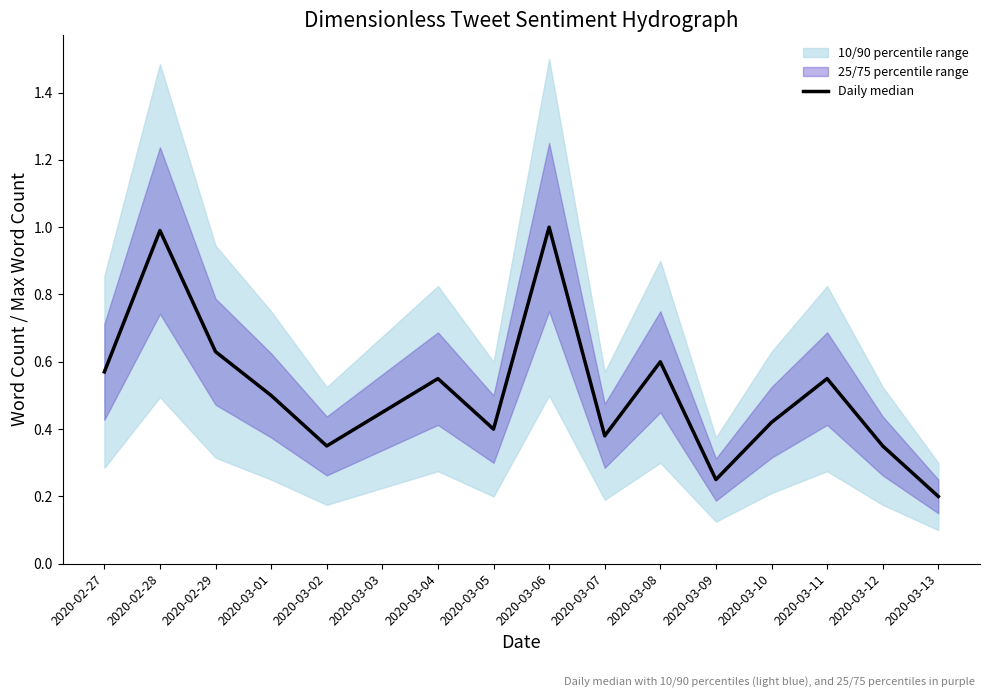

What is the greatest value displayed?

1.0